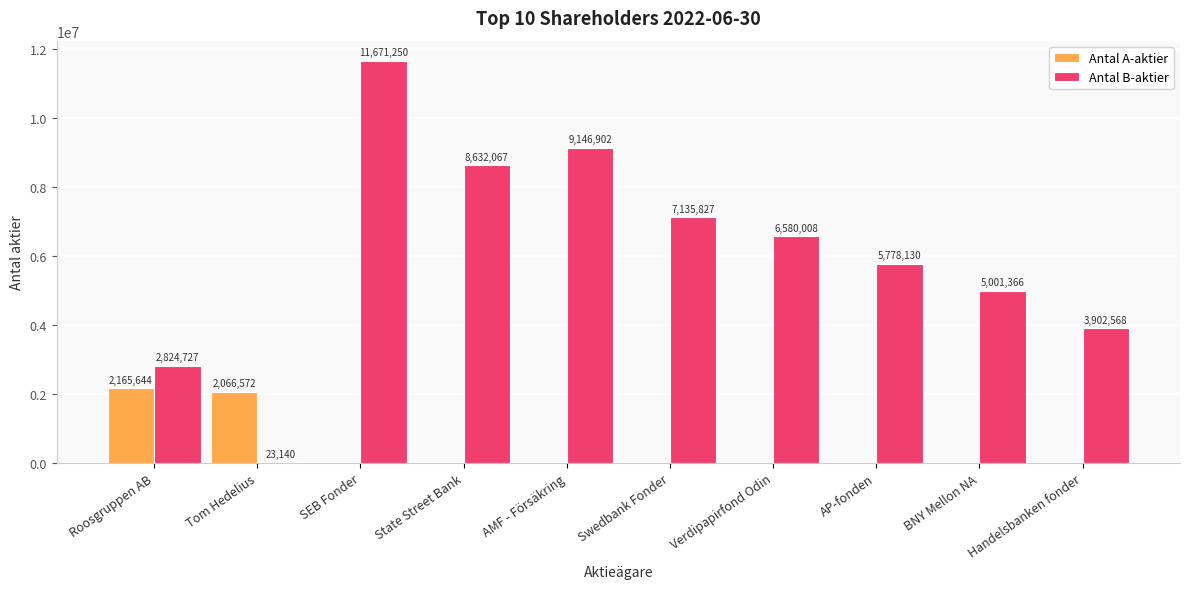

Reading left to right, transcribe all the data shown in this chart.

Antal A-aktier: Roosgruppen AB=2165644	Tom Hedelius=2066572	SEB Fonder=0	State Street Bank=0	AMF - Försäkring=0	Swedbank Fonder=0	Verdipapirfond Odin=0	AP-fonden=0	BNY Mellon NA=0	Handelsbanken fonder=0
Antal B-aktier: Roosgruppen AB=2824727	Tom Hedelius=23140	SEB Fonder=11671250	State Street Bank=8632067	AMF - Försäkring=9146902	Swedbank Fonder=7135827	Verdipapirfond Odin=6580008	AP-fonden=5778130	BNY Mellon NA=5001366	Handelsbanken fonder=3902568